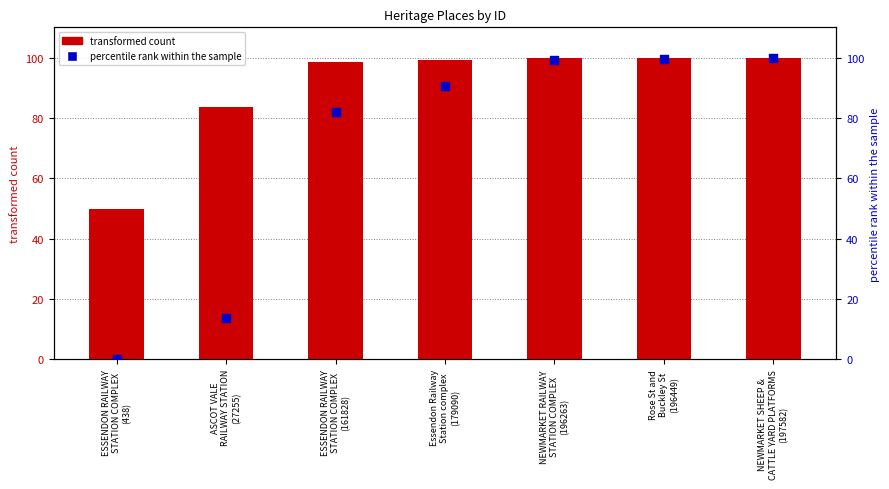

Which series contains the lowest Y value?

percentile rank within the sample